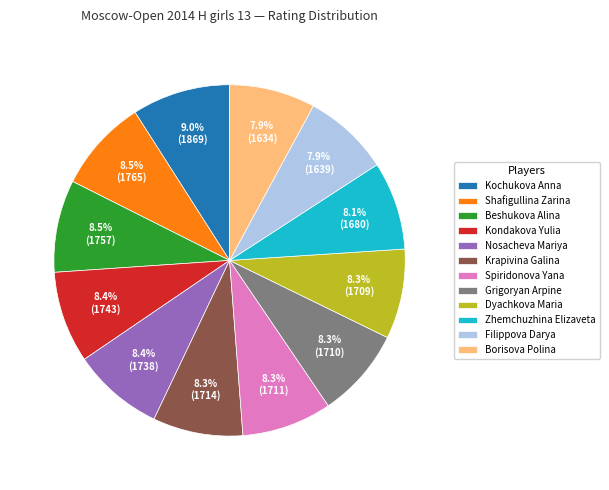

Approximately how many times larger is the value at Filippova Darya compared to Spiridonova Yana?

1.0